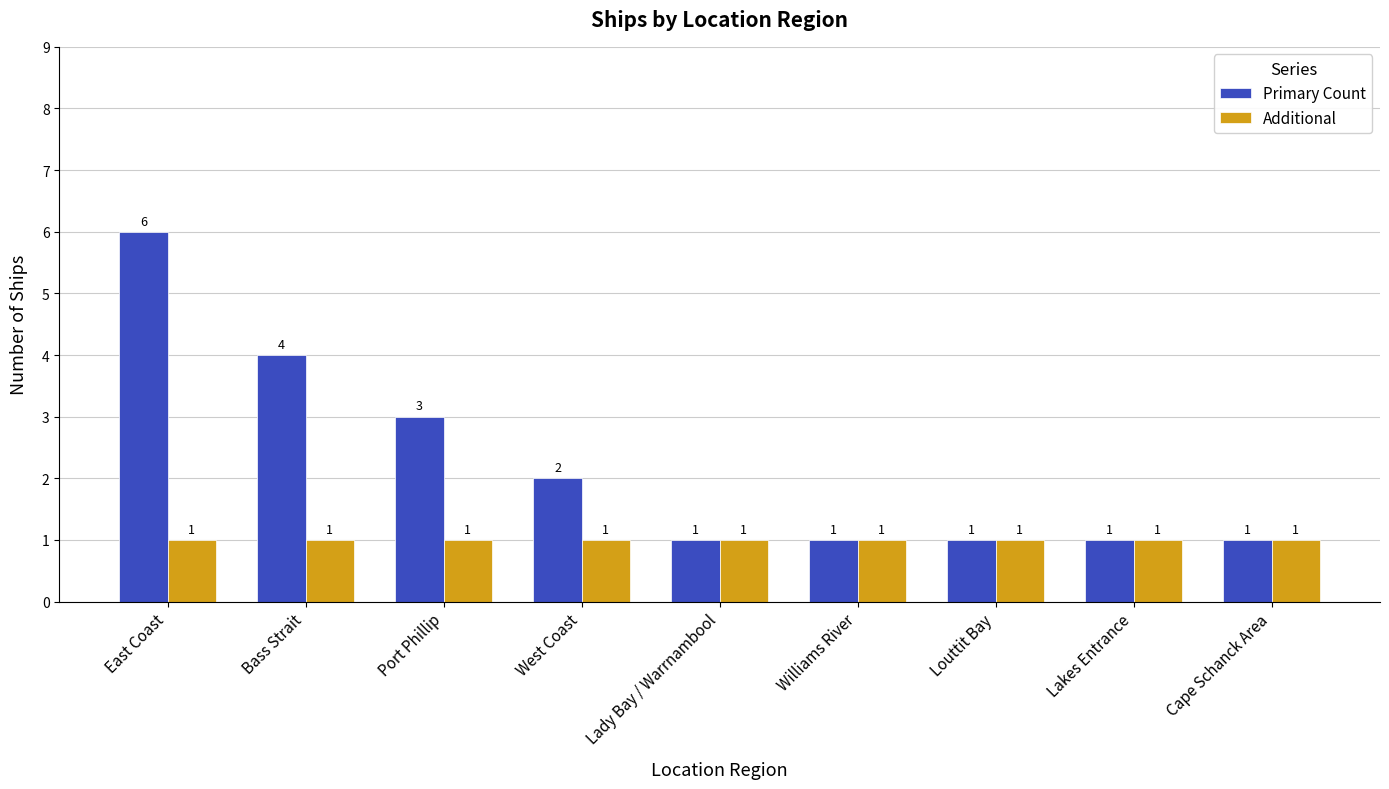

What value does the Primary Count series have at East Coast?

6